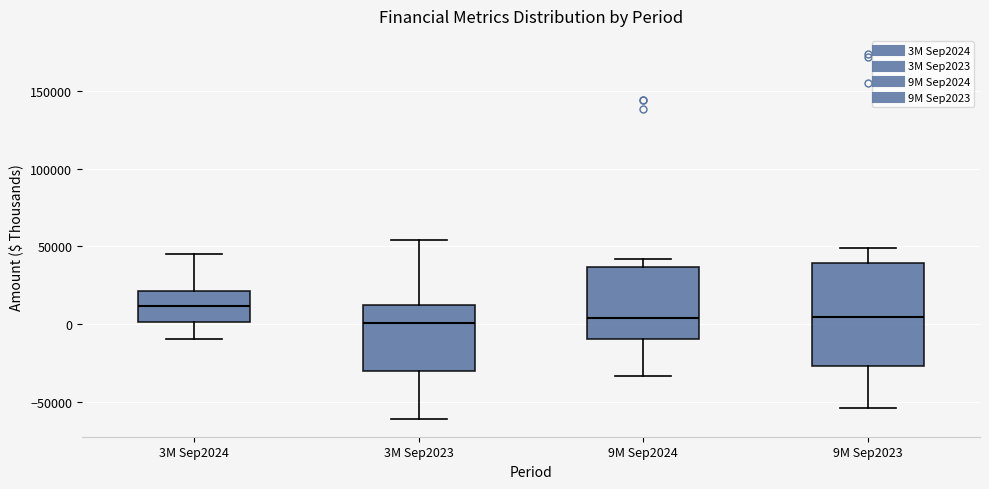

Reading left to right, transcribe this box plot: for each box, give where its median line is, the range the box spans, and where its two whiskers end, as read against the y-axis. The values are not printed on the chart, so give them approximately, as read against the axis.

3M Sep2024: median 10000, box 0 to 20000, whiskers -10000 to 45000
3M Sep2023: median 0, box -30000 to 10000, whiskers -60000 to 55000
9M Sep2024: median 5000, box -10000 to 35000, whiskers -35000 to 40000
9M Sep2023: median 5000, box -25000 to 40000, whiskers -55000 to 50000